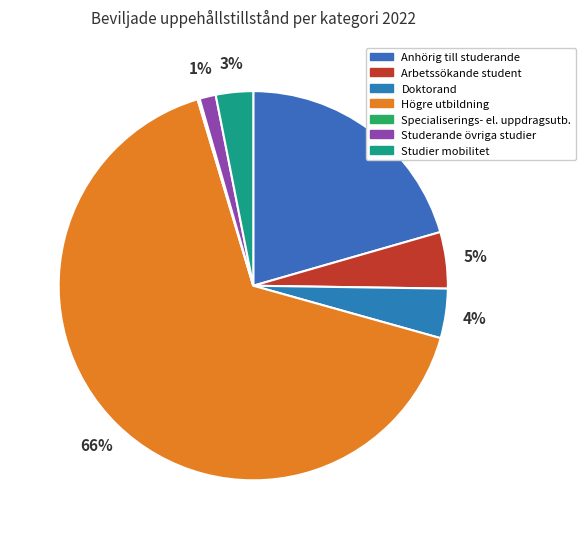

How many segments does this pie chart have?

7